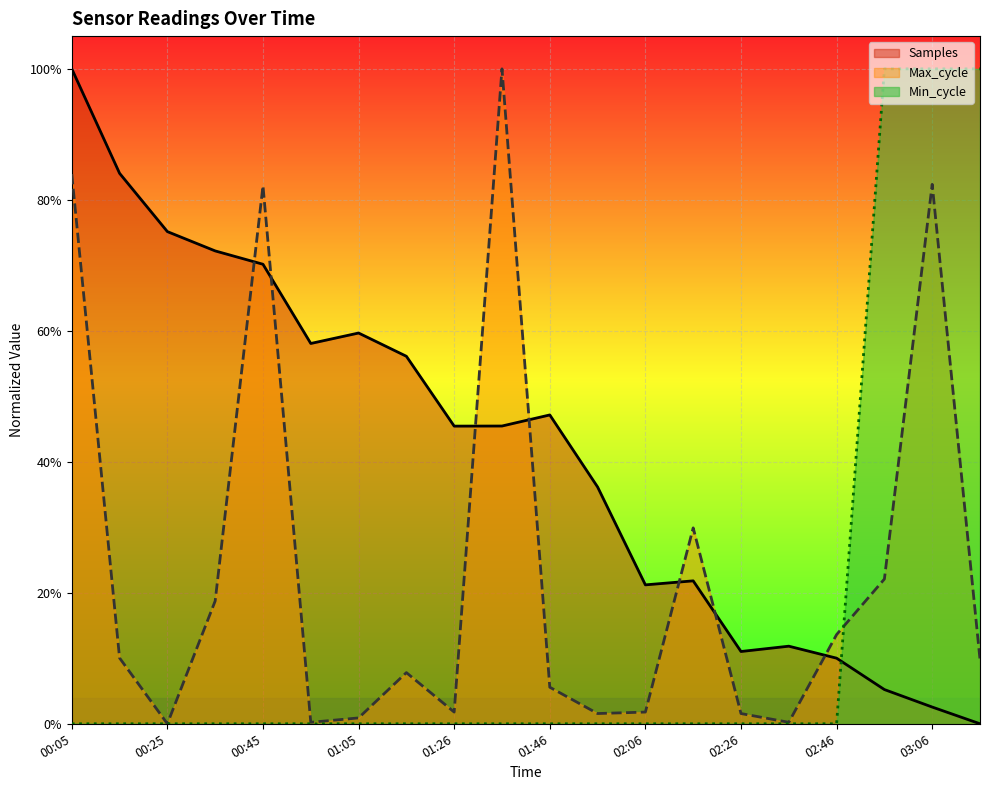

Reading left to right, transcribe all the data shown in this chart.

Samples: 00:05=1.0	00:15=0.8	00:25=0.8	00:35=0.7	00:45=0.7	00:55=0.6	01:05=0.6	01:15=0.6	01:26=0.5	01:36=0.5	01:46=0.5	01:56=0.4	02:06=0.2	02:16=0.2	02:26=0.1	02:36=0.1	02:46=0.1	02:56=0.1	03:06=0.0	03:16=0.0
Max_cycle: 00:05=0.8	00:15=0.1	00:25=0.0	00:35=0.2	00:45=0.8	00:55=0.0	01:05=0.0	01:15=0.1	01:26=0.0	01:36=1.0	01:46=0.1	01:56=0.0	02:06=0.0	02:16=0.3	02:26=0.0	02:36=0.0	02:46=0.1	02:56=0.2	03:06=0.8	03:16=0.1
Min_cycle: 00:05=0.0	00:15=0.0	00:25=0.0	00:35=0.0	00:45=0.0	00:55=0.0	01:05=0.0	01:15=0.0	01:26=0.0	01:36=0.0	01:46=0.0	01:56=0.0	02:06=0.0	02:16=0.0	02:26=0.0	02:36=0.0	02:46=0.0	02:56=1.0	03:06=1.0	03:16=1.0